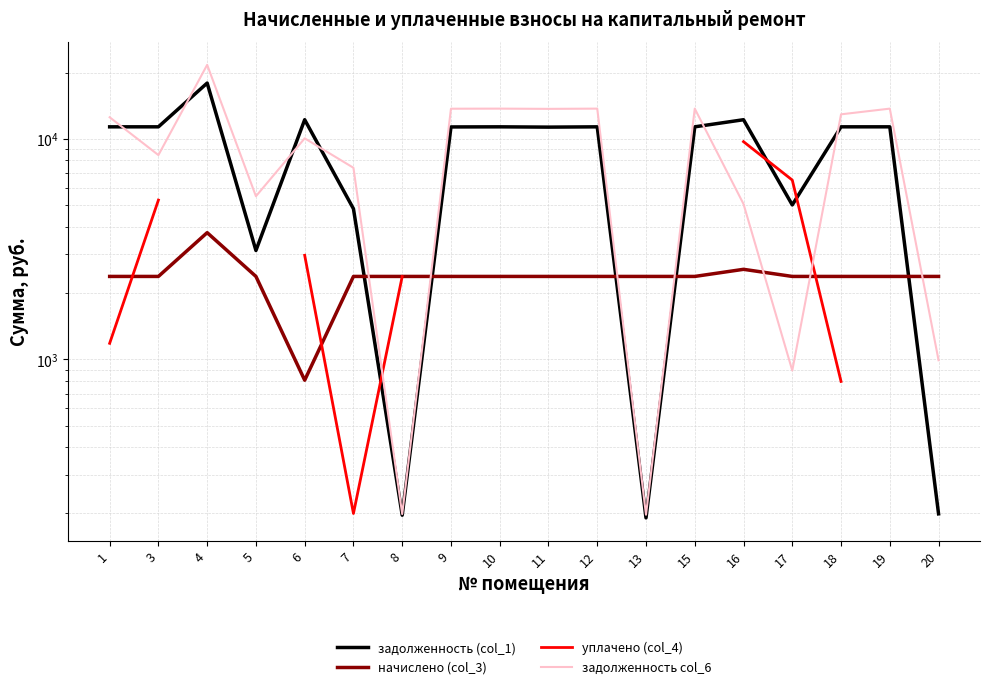

What is the value of the задолженность (col_1) point at the 11th from the left?

11369.4